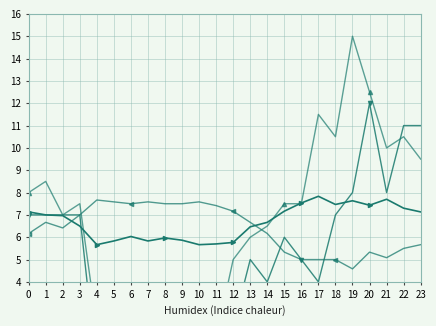

At which label does Temperatura (ºC) reach its minimum?

4